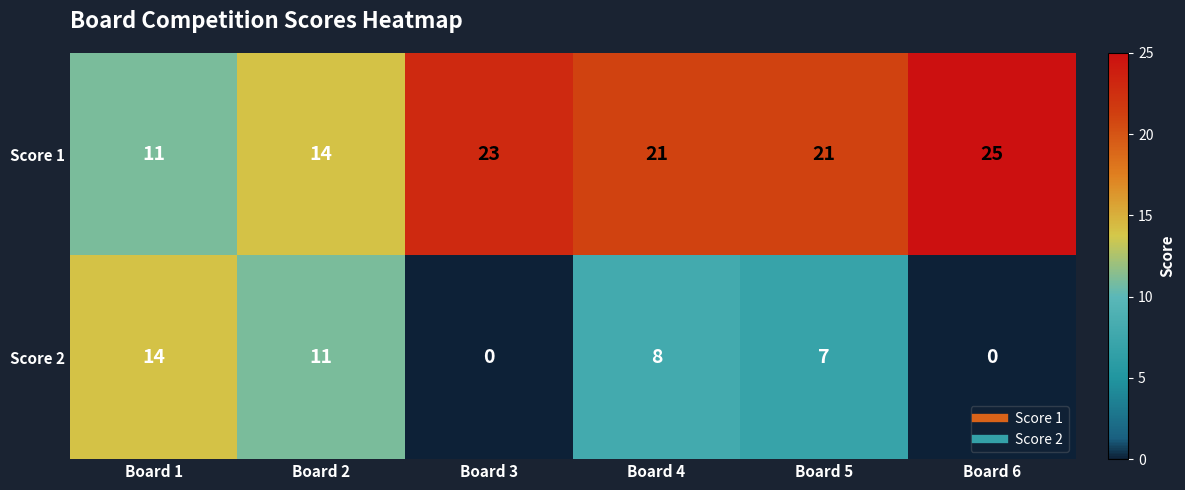

Read the Score 2 value at Board 2, to the nearest 10.

10